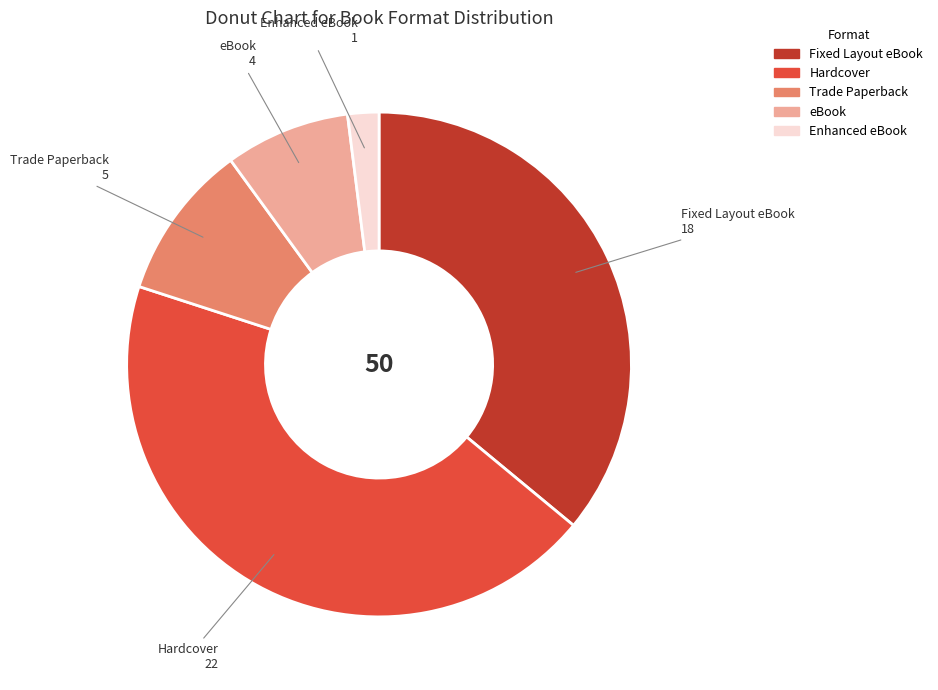

Rank the categories by value from highest to lowest.

Hardcover, Fixed Layout eBook, Trade Paperback, eBook, Enhanced eBook